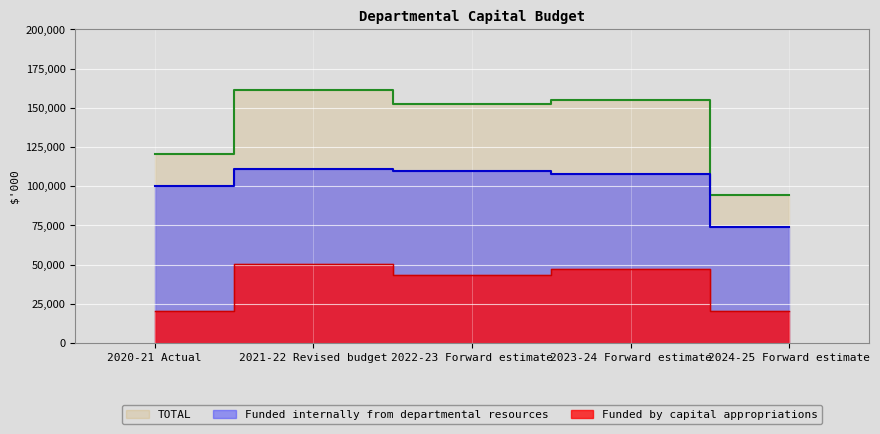

Rank the series by their maximum value, from highest to lowest.

TOTAL, Funded internally from departmental resources, Funded by capital appropriations